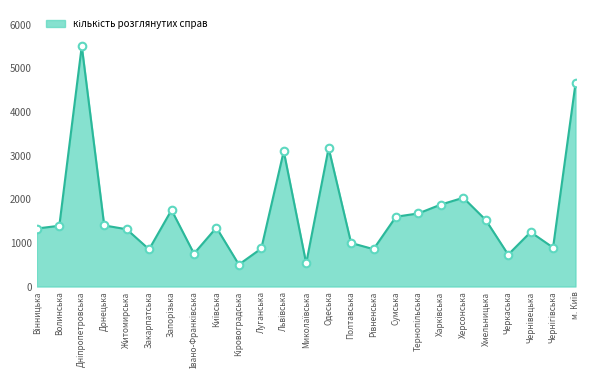

Between Черкаська and Житомирська, which is larger?

Житомирська